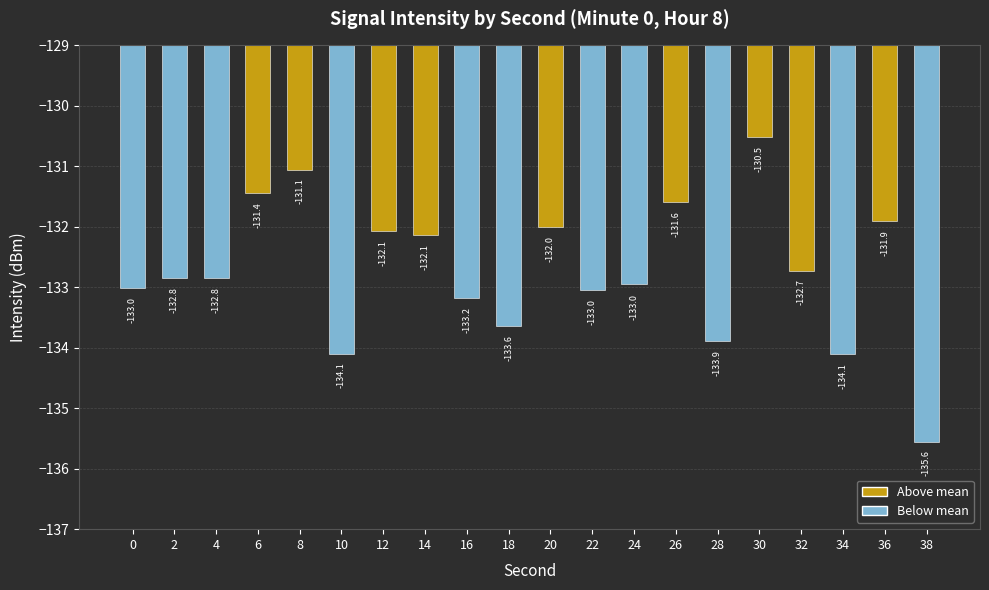

At which label does the data first exceed -132?

6